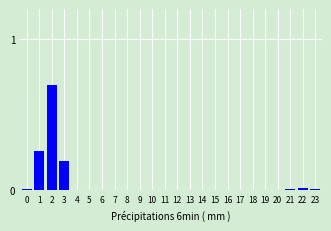

What is the sum of all values?

1.2